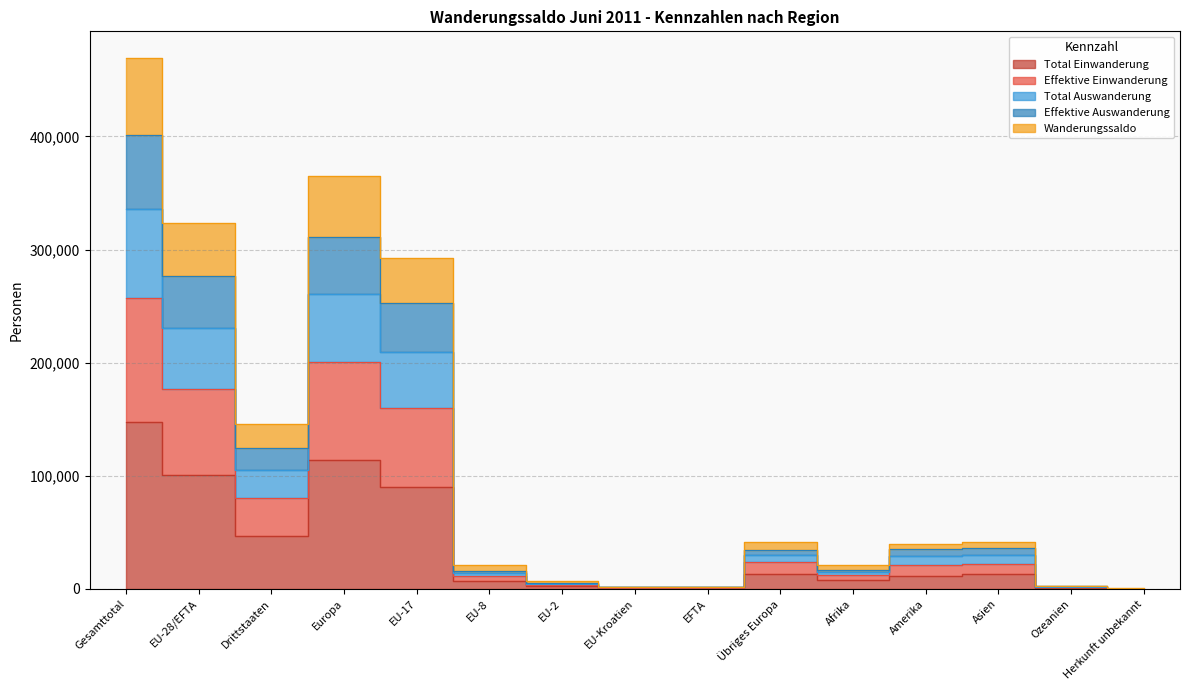

What position from the left is Afrika?

11